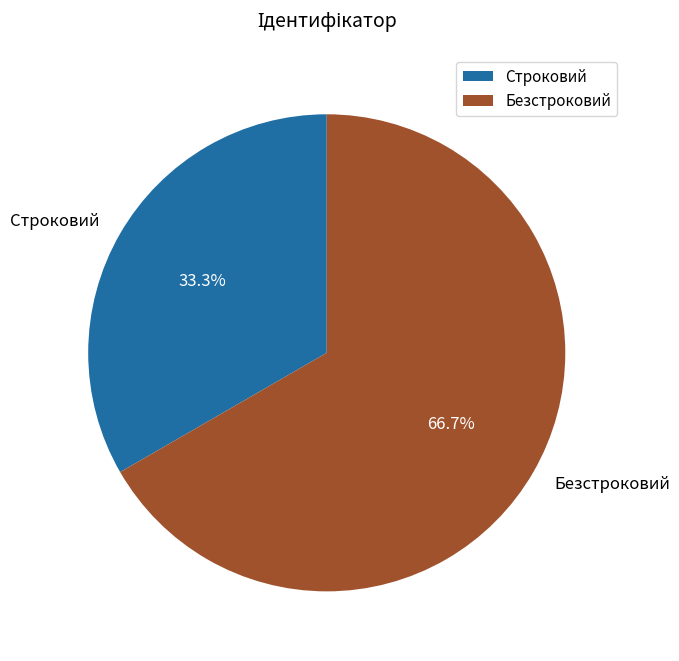

To the nearest percent, what is the combined percentage of Строковий and Безстроковий?

100%